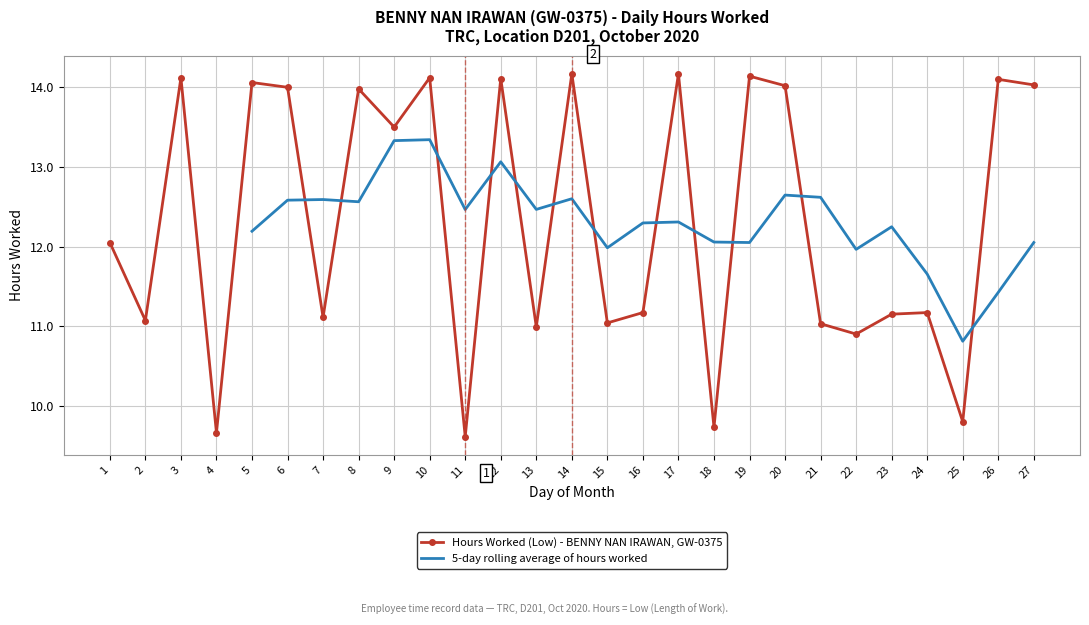

What is the value of the 14th point from the left?

14.2